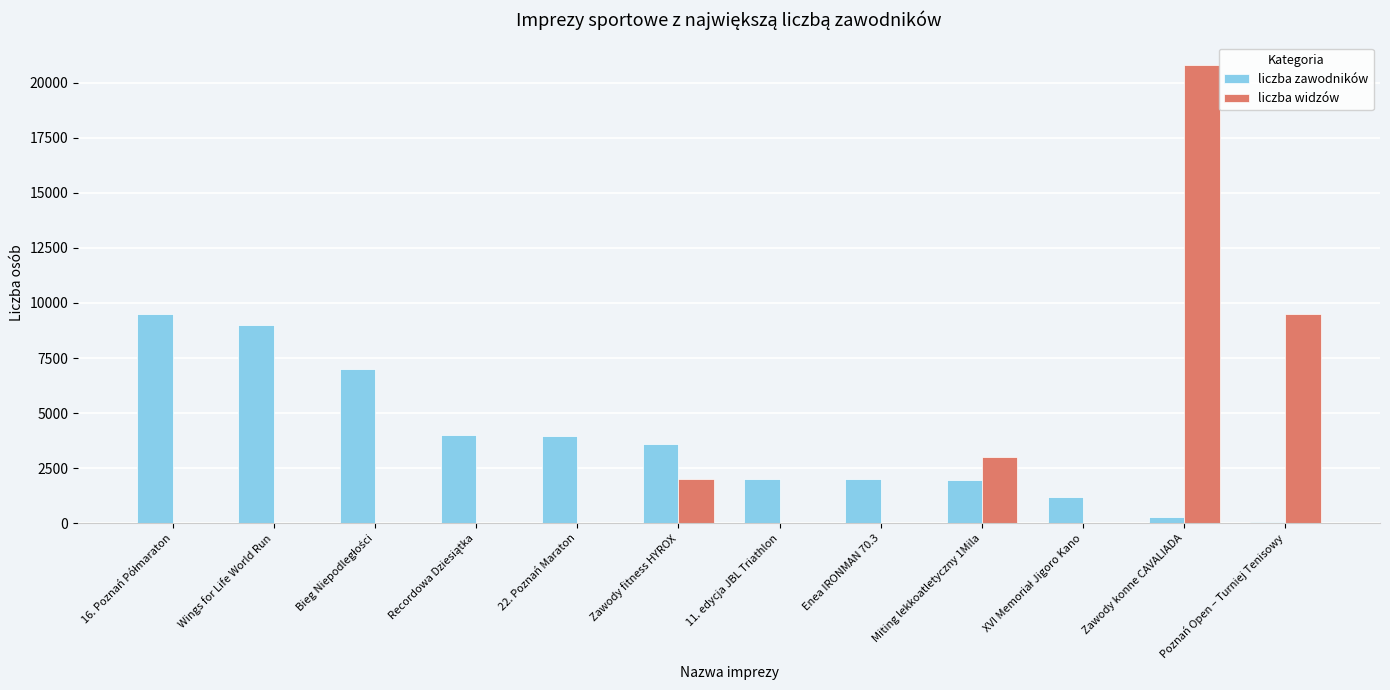

How many groups of bars are there?

12